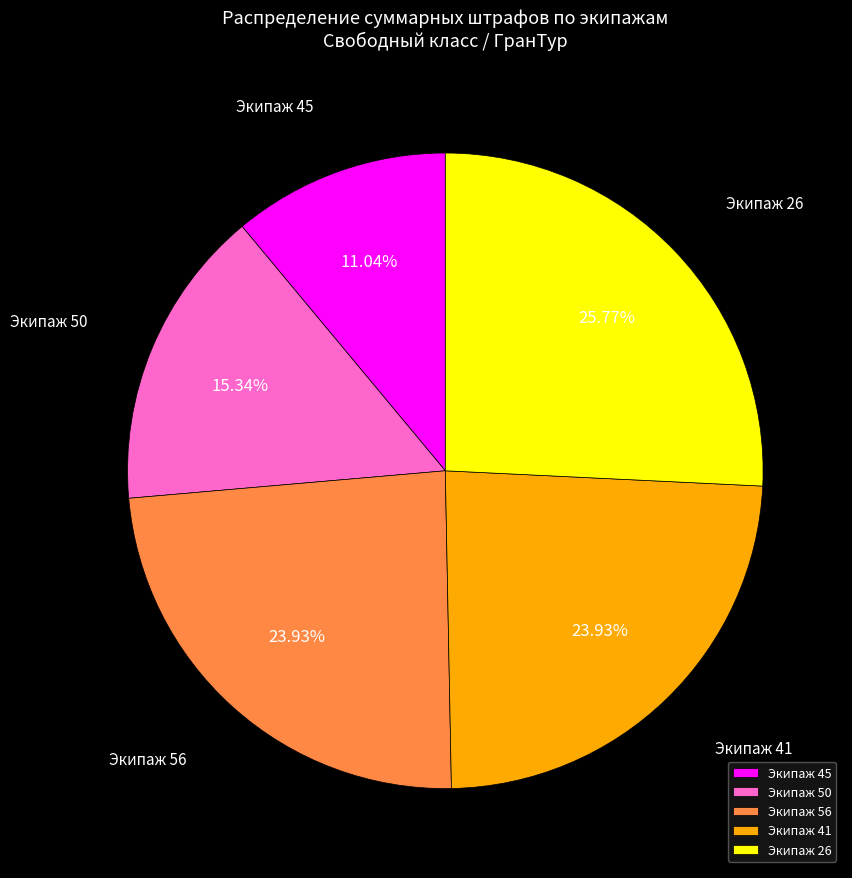

Is the sum of Экипаж 56 and Экипаж 50 greater than half?

No